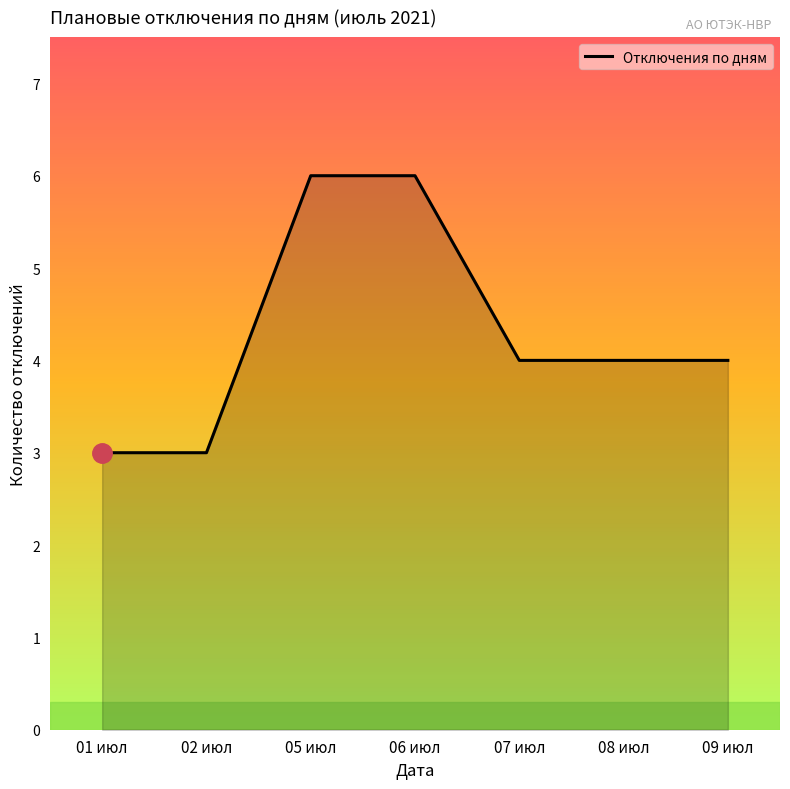

How many distinct data groups are displayed?

1